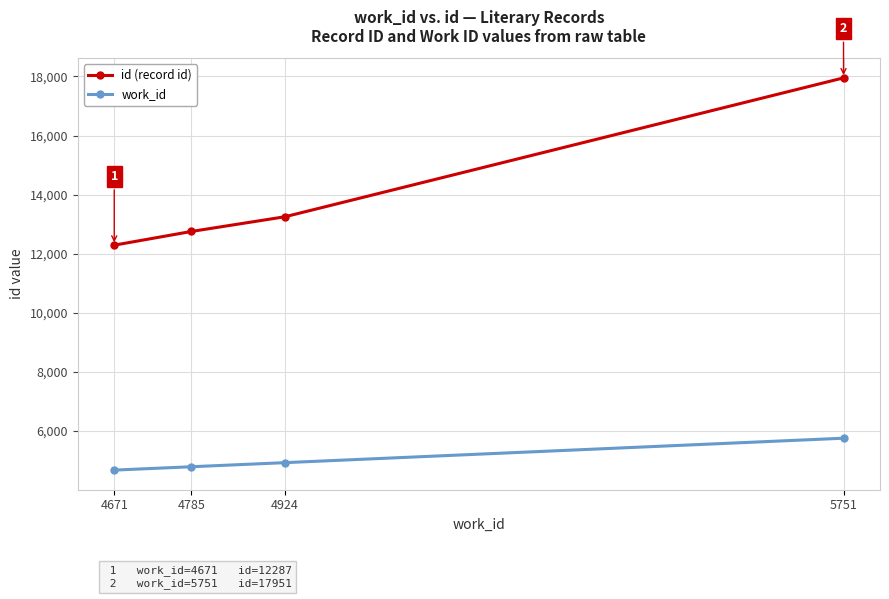

What is the difference between the work_id values at 4671 and 5751?

1080